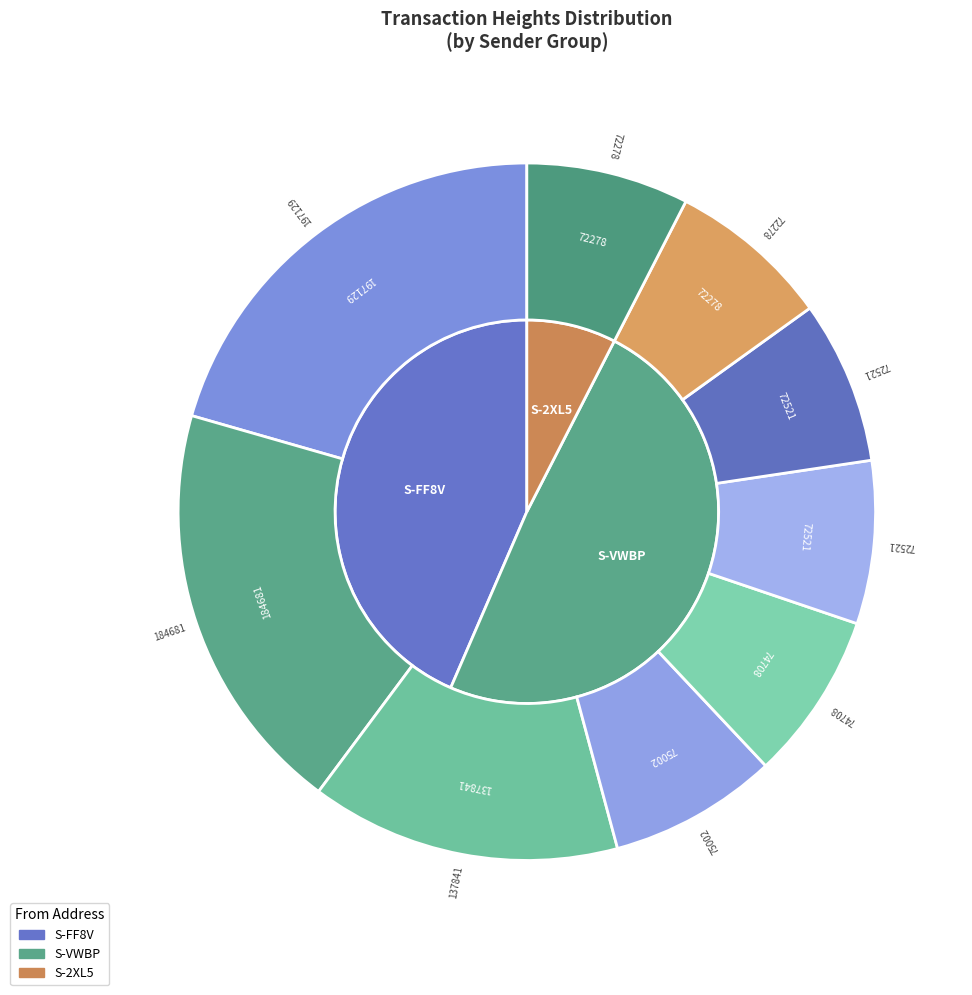

Does 75002 represent more than half of the total?

No